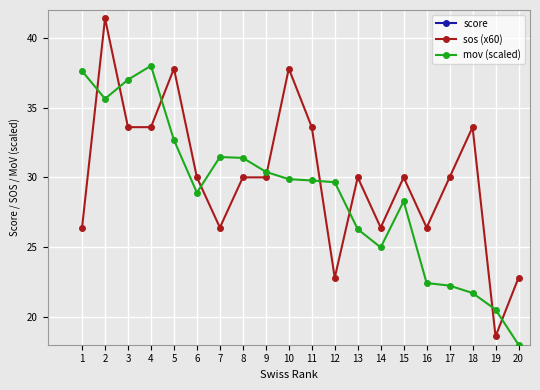

The mov (scaled) series shows 22.4 at 16. True or false?

True